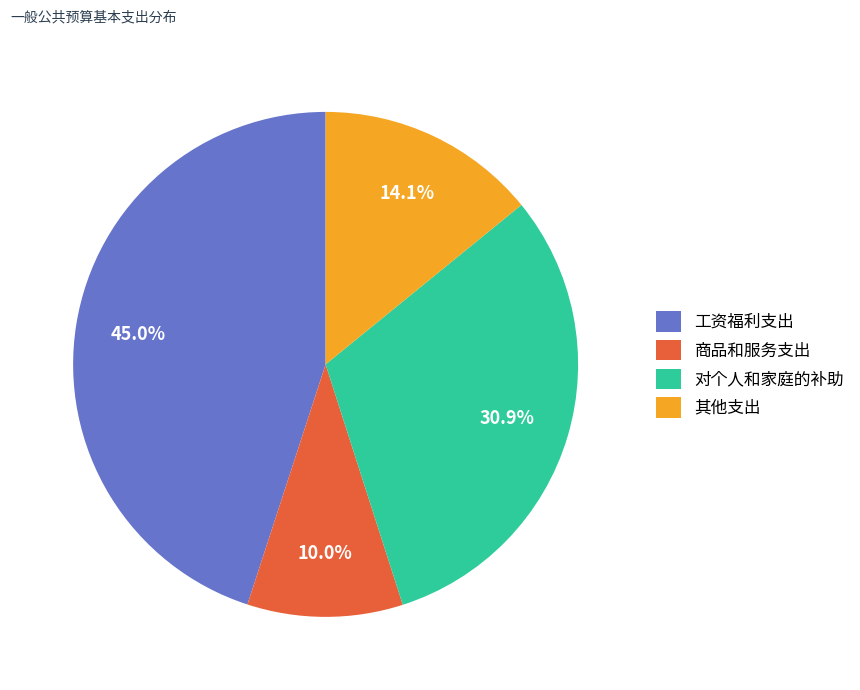

Does any single category account for the majority?

No